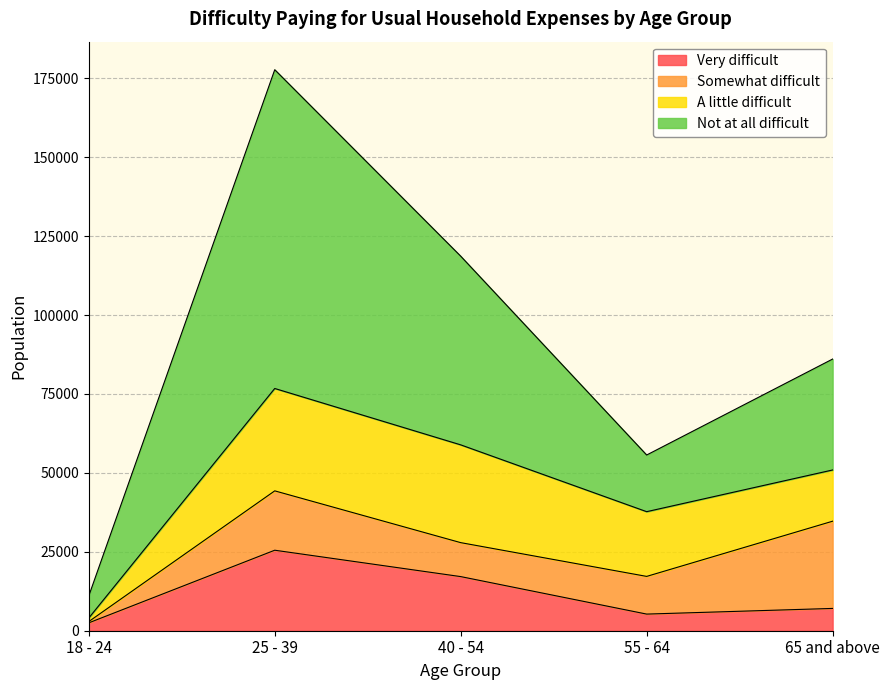

Is the value of A little difficult at 40 - 54 greater than the value of Somewhat difficult at 25 - 39?

Yes